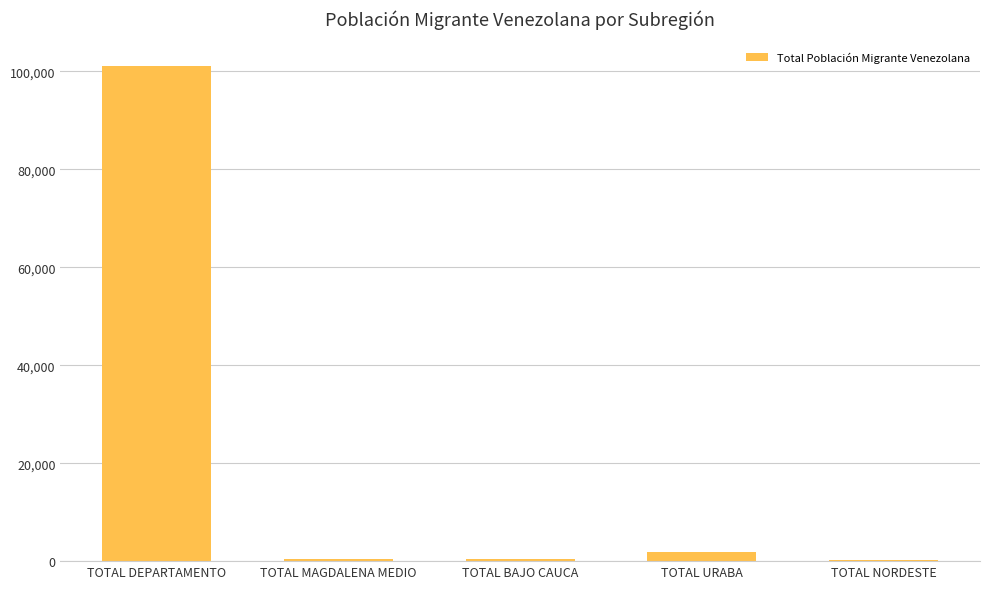

Where is the data nearest to the value 50678?

TOTAL URABA